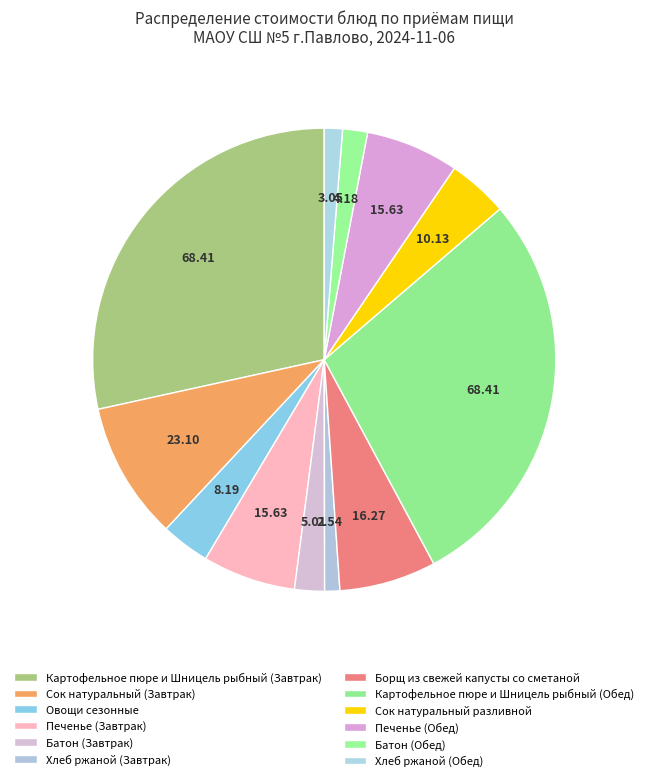

Count the number of slices in the pie.

12